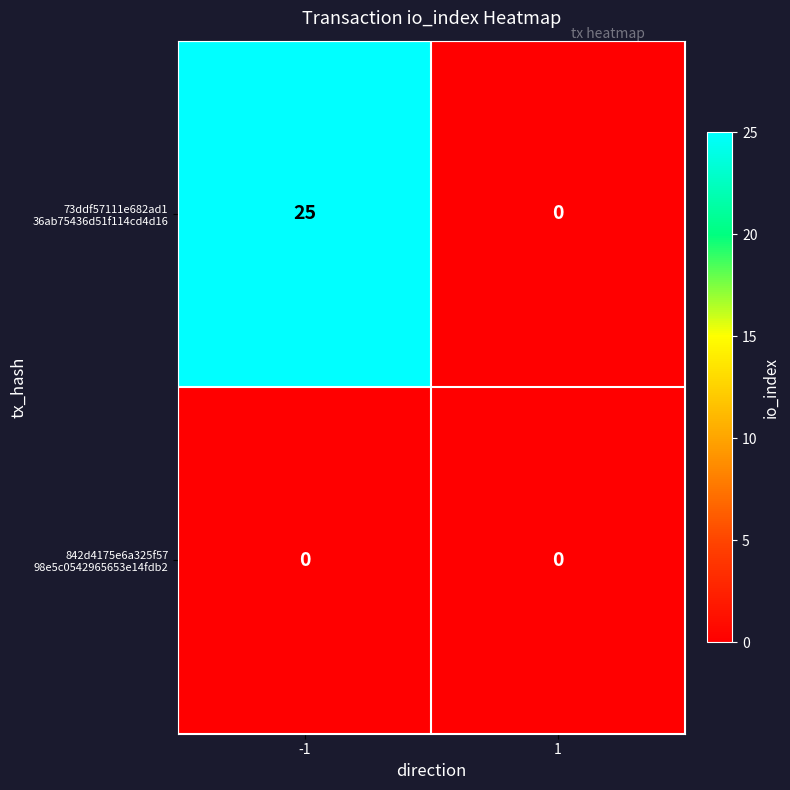

Which category has the highest value across all series?

-1